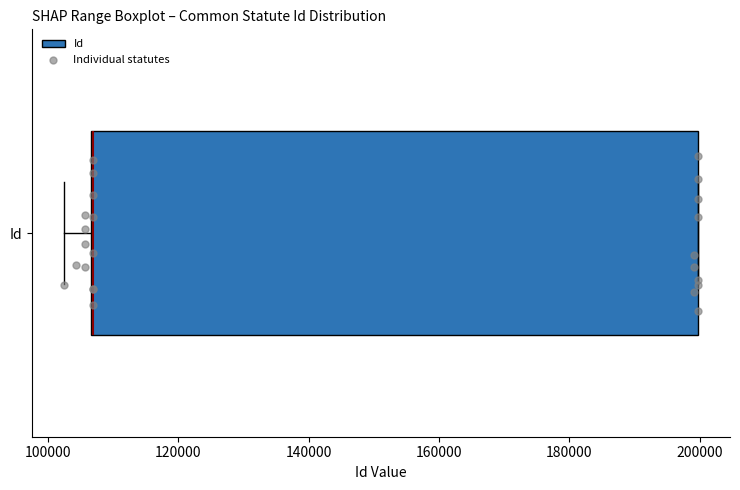

Where does the left whisker of the box for Id end on the x-axis? The values are not printed on the chart, so give them approximately, as read against the axis.

102000